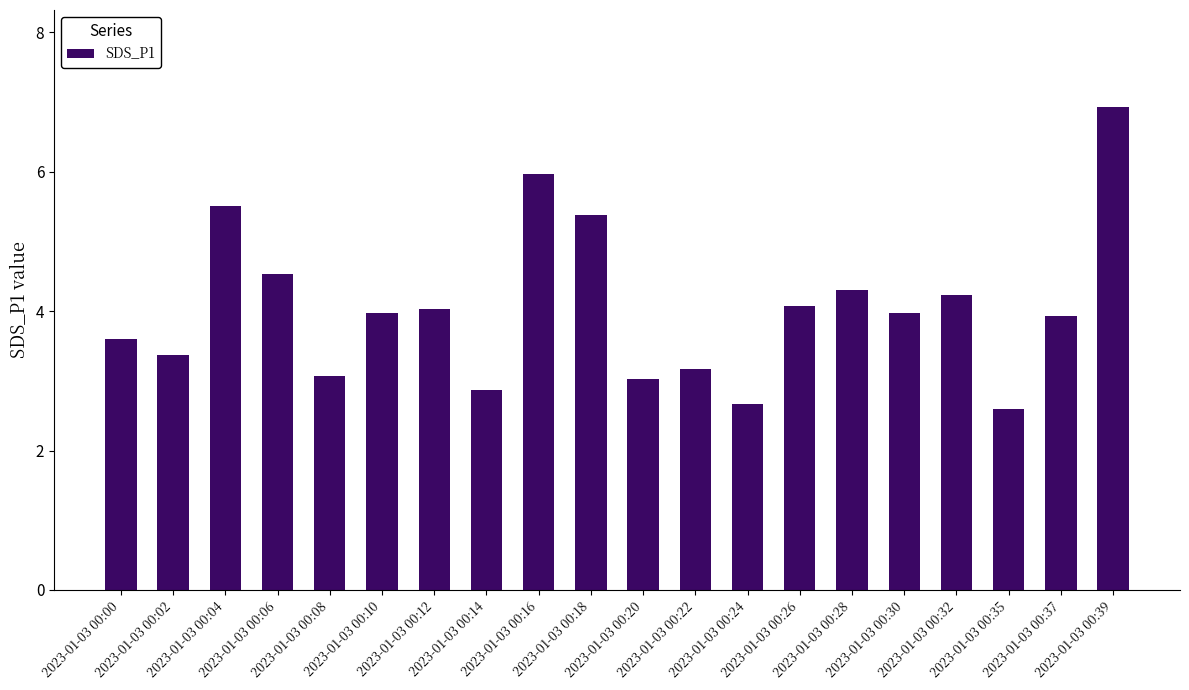

Is it true that the value at 2023-01-03 00:12 is 4.0?

True